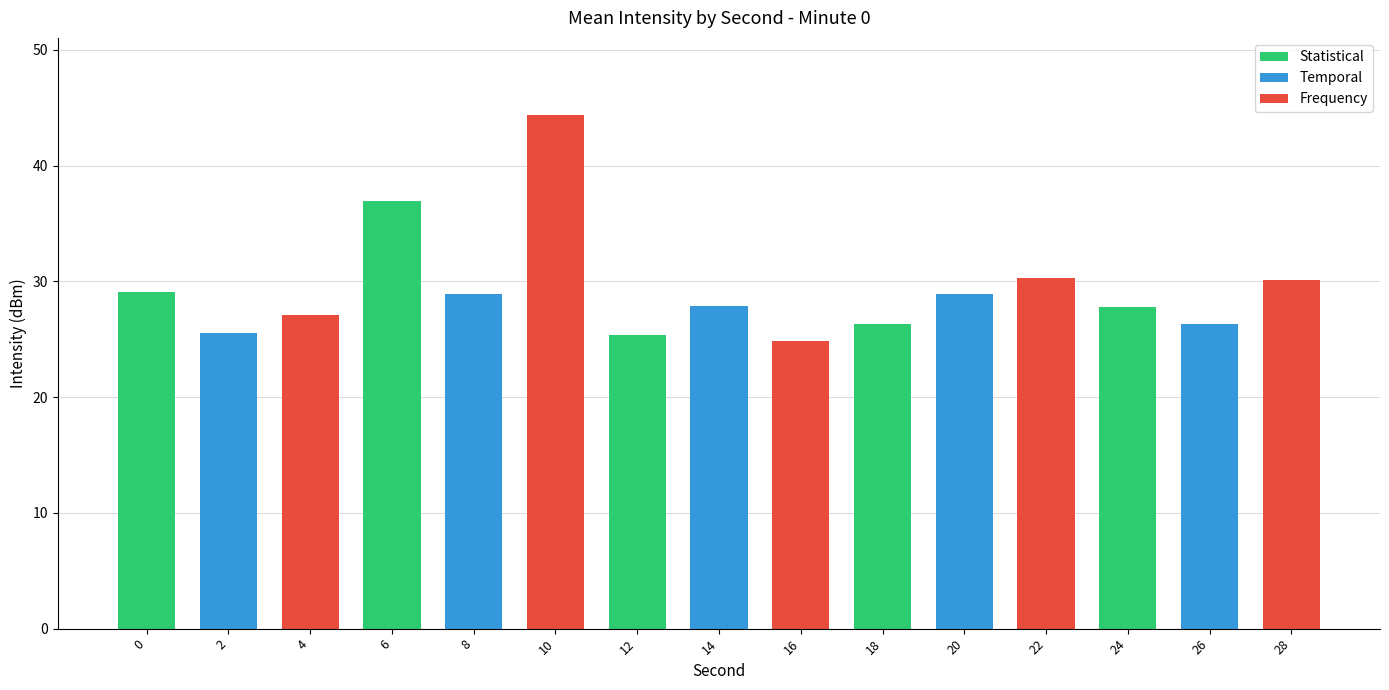

Does the chart contain any negative values?

No